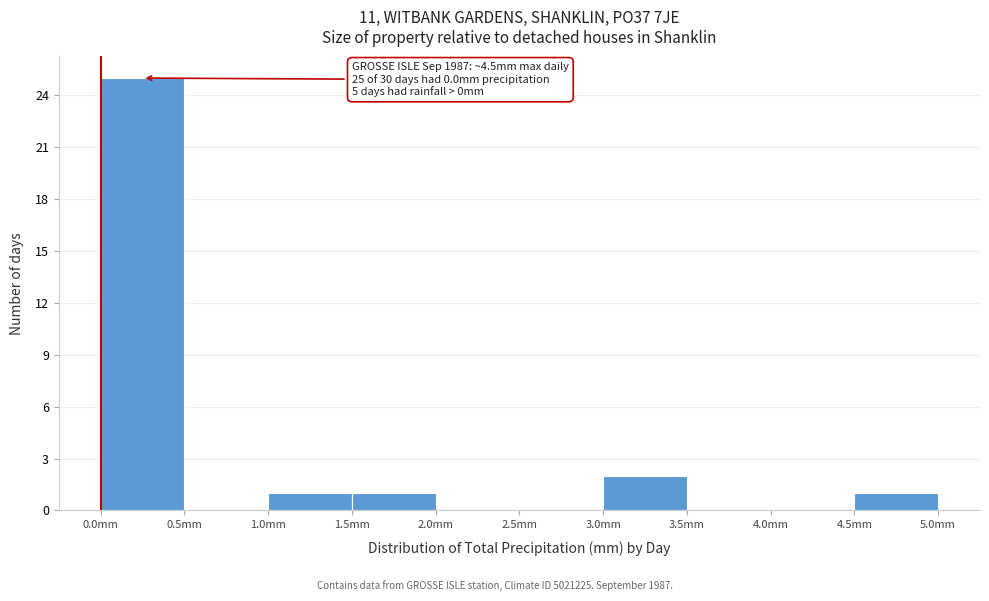

Which range on the x-axis has the tallest bar?

0.0 to 0.5